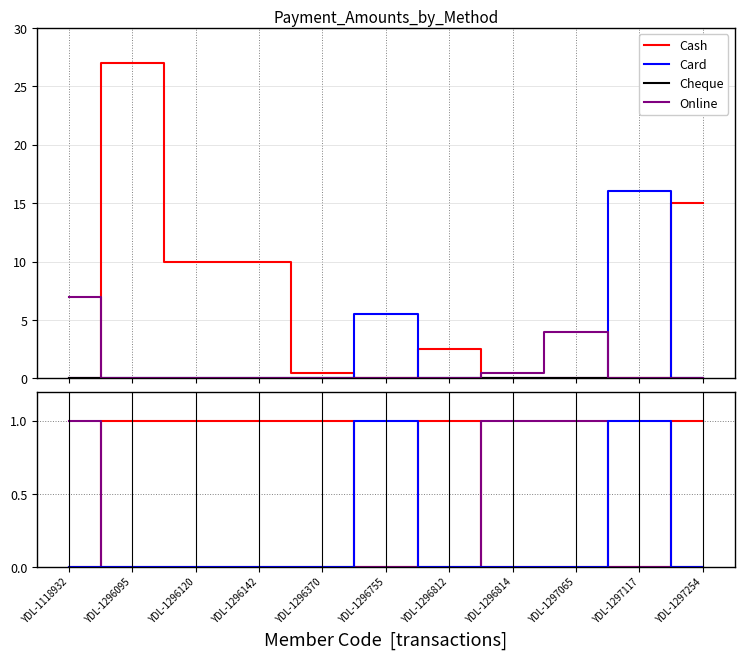

The value of Card at YDL-1296095 is 1. True or false?

False